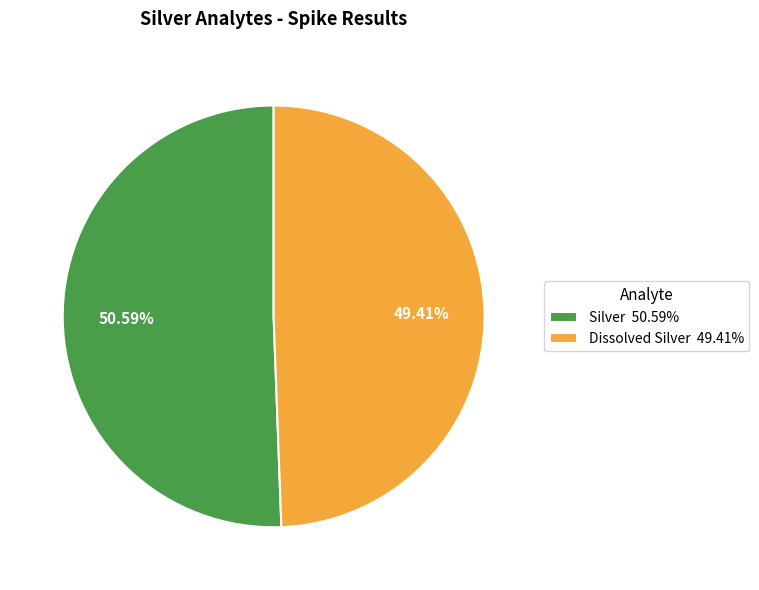

How many slices are in this pie chart?

2